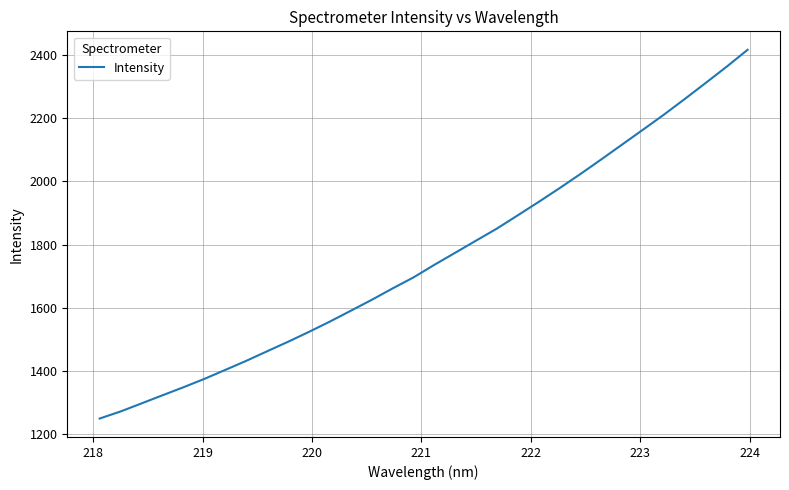

What is the smallest value displayed?

1250.3